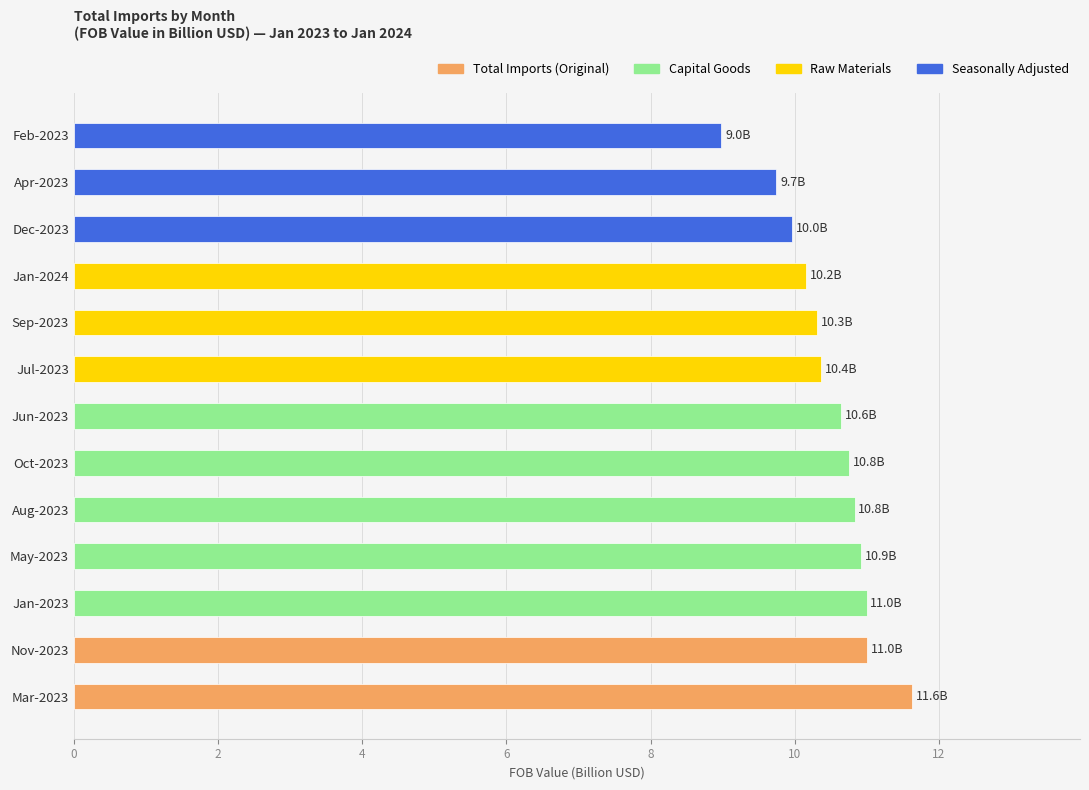

What is the change in value from Jan-2023 to Sep-2023?

-0.7